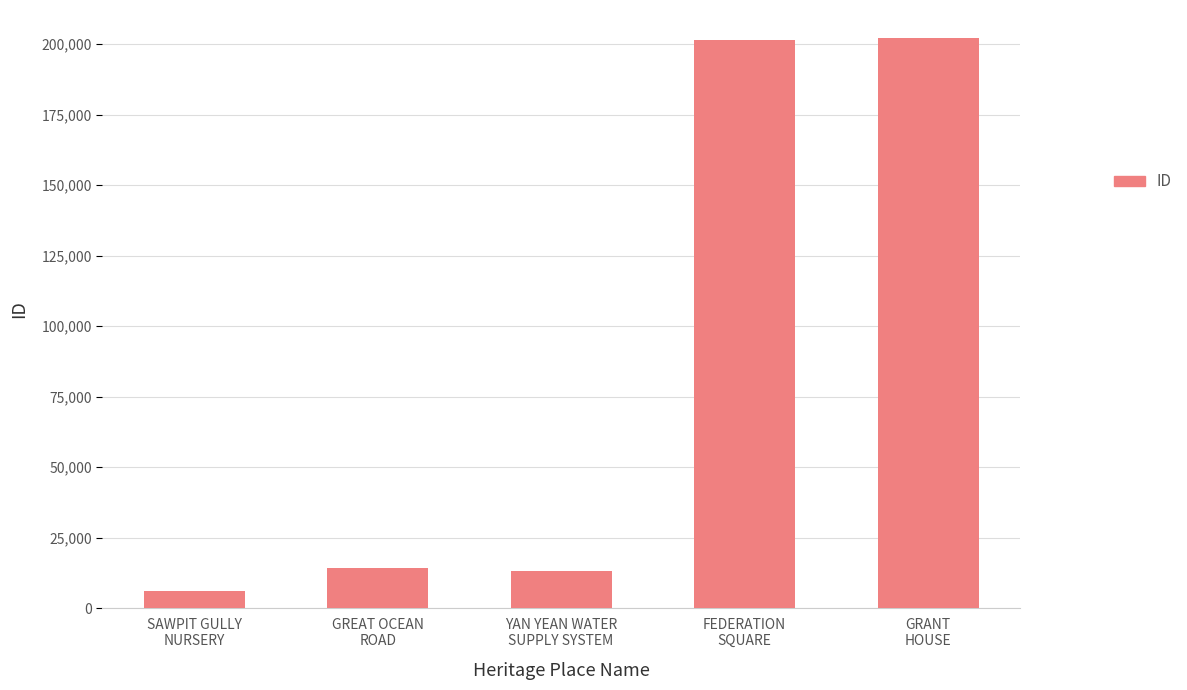

Where is the data nearest to the value 104052?

GREAT OCEAN
ROAD